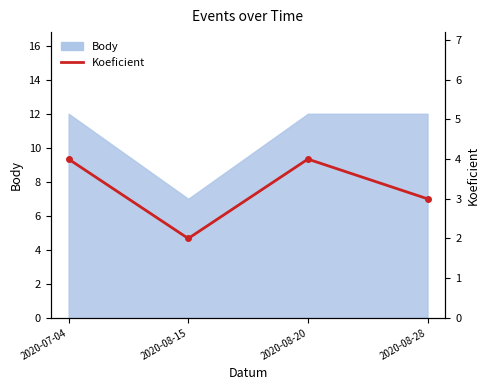

How many data points are less than 4?

2